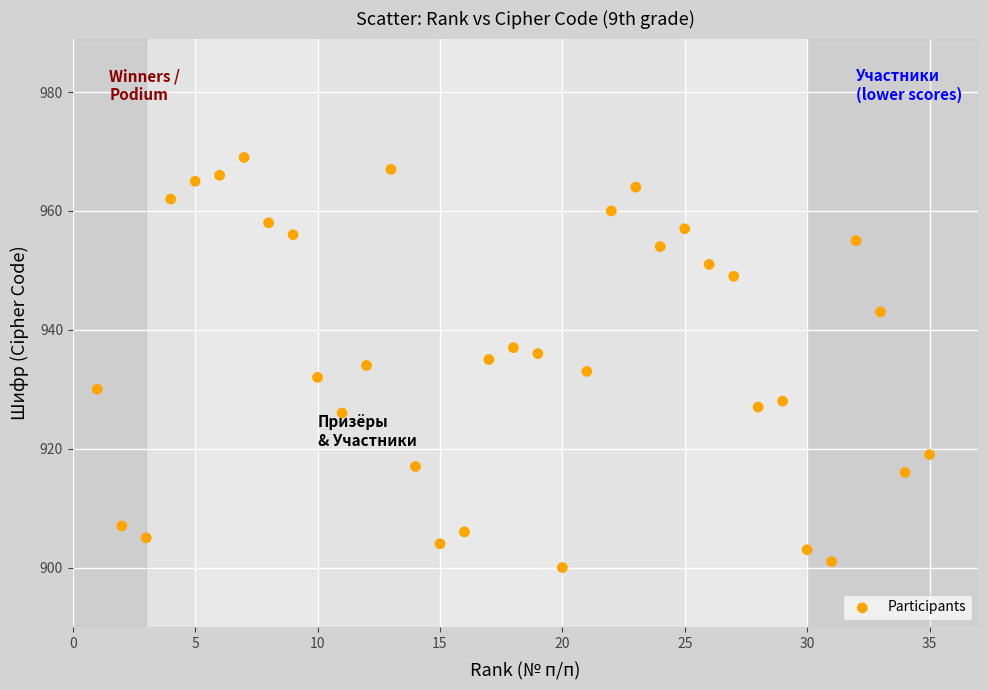

What is the range of Y values (max minus min)?

69